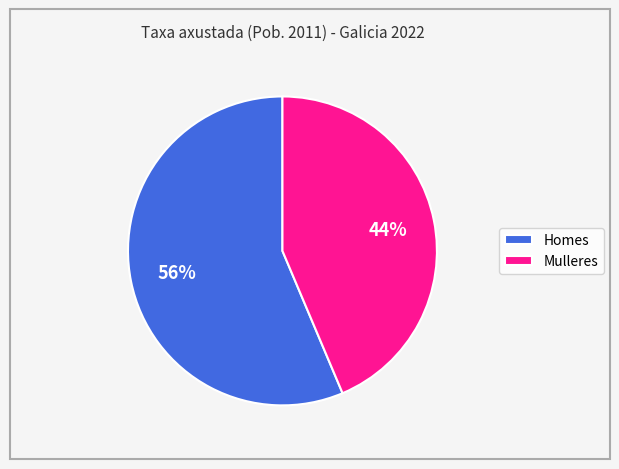

How many slices are in this pie chart?

2